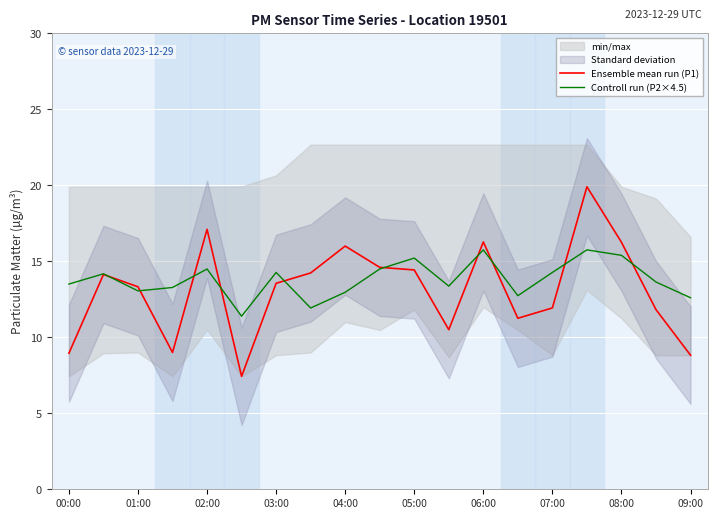

How many lines are shown in the chart?

2